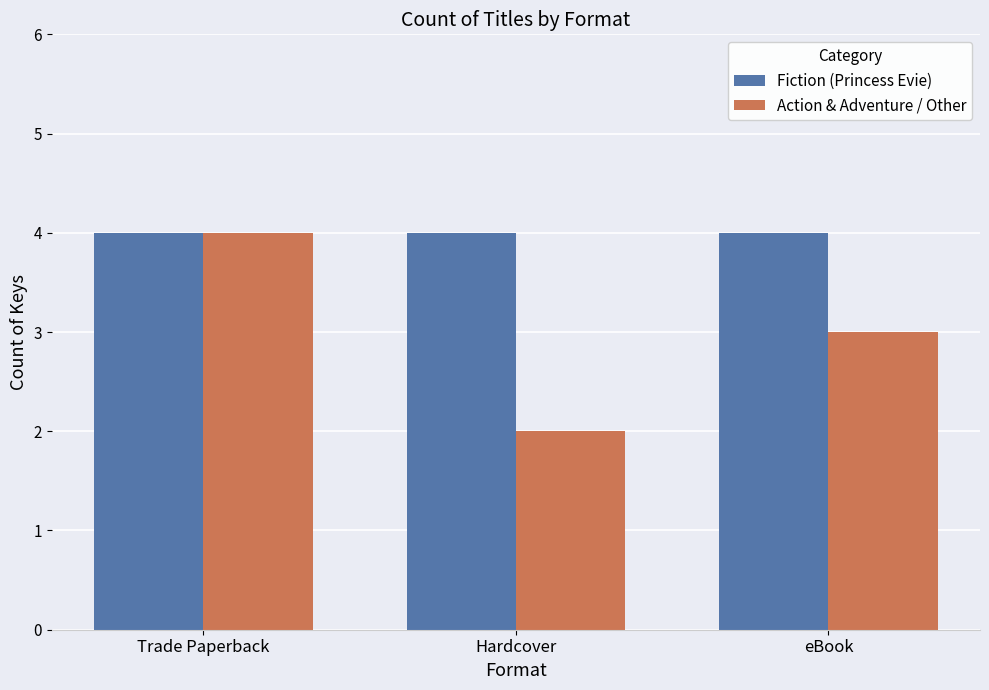

What position from the right is eBook?

1